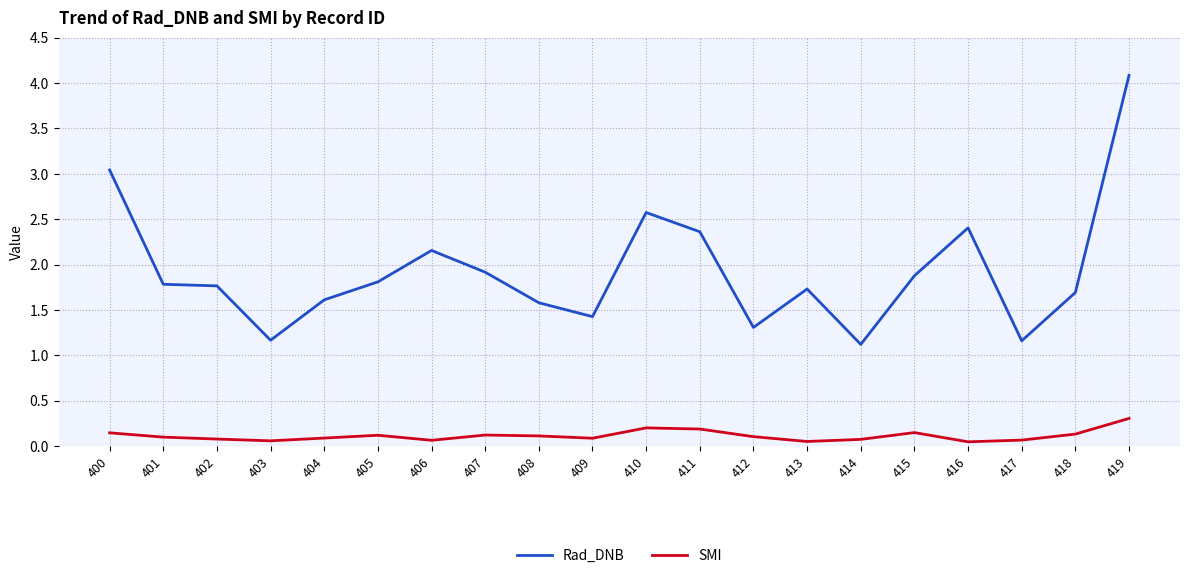

What is the difference between the maximum and minimum values in the Rad_DNB series?

3.0